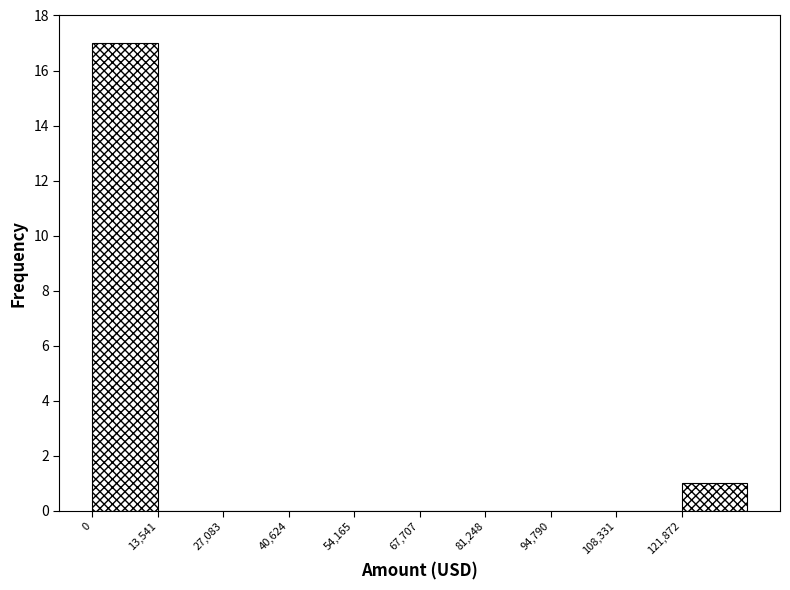

Which range on the x-axis has the tallest bar?

0 to 14000